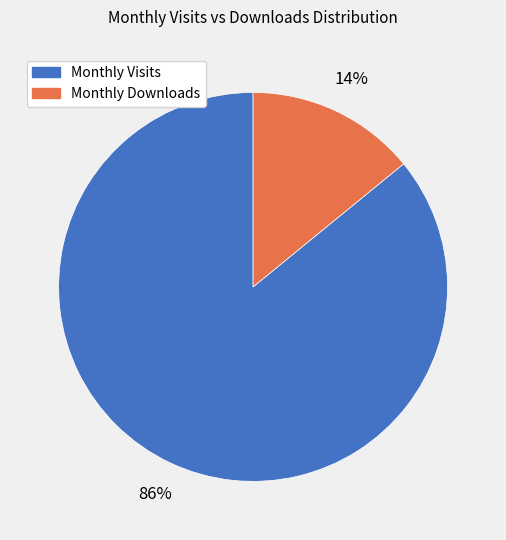

To the nearest percent, what is the average slice percentage?

50%